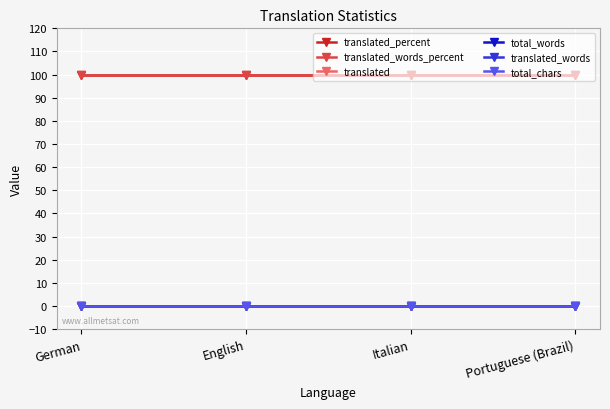

True or false: translated_words_percent has more than 0 interior local peaks.

False